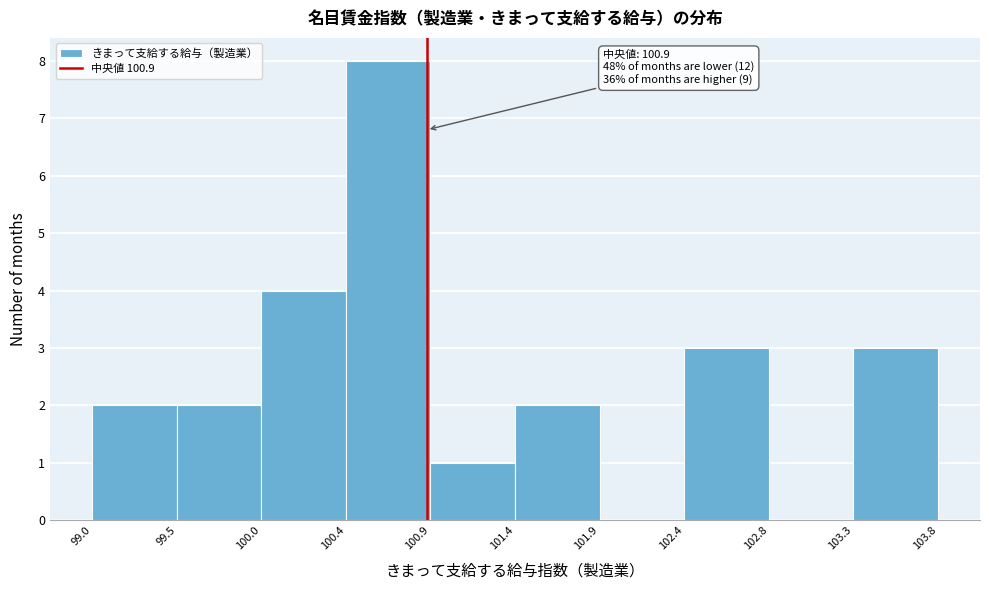

Over which range of the x-axis is the bar tallest?

100.4 to 100.9